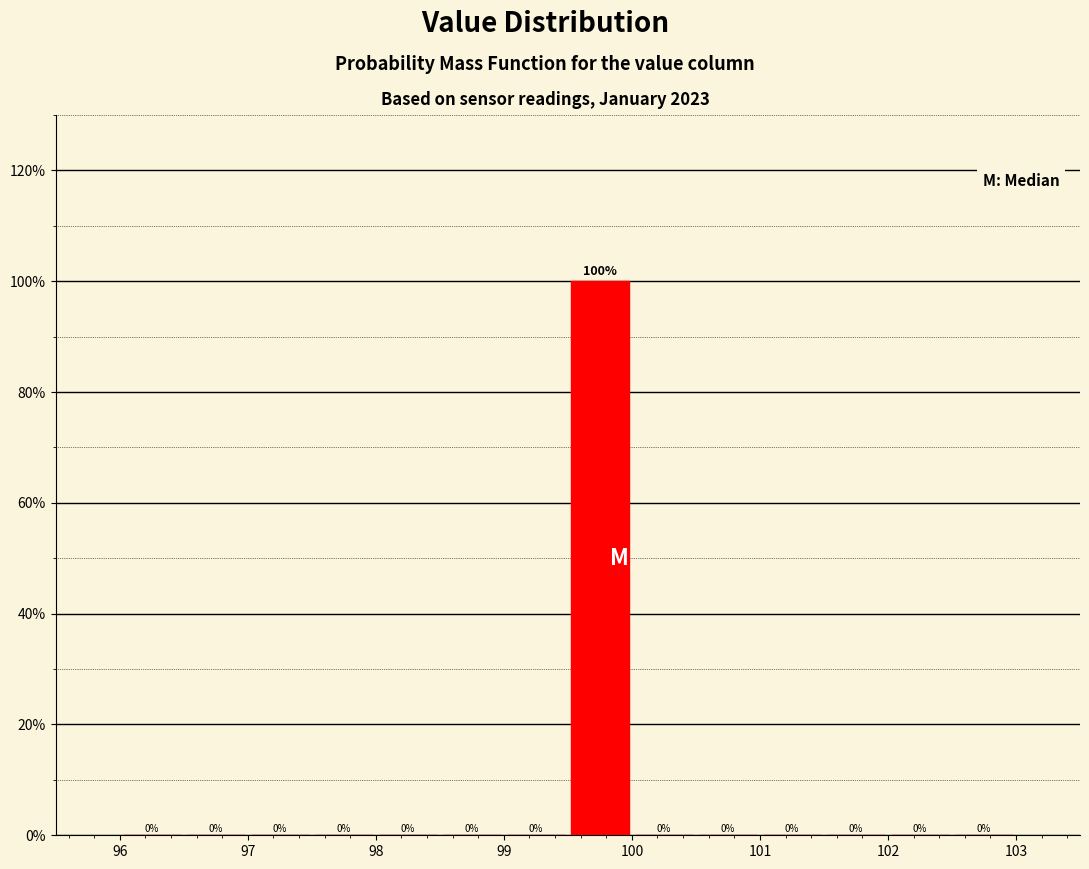

Reading left to right, transcribe this chart: for each bar, give the range it covers on the x-axis and its height.

96.0 to 96.5: 0
96.5 to 97.0: 0
97.0 to 97.5: 0
97.5 to 98.0: 0
98.0 to 98.5: 0
98.5 to 99.0: 0
99.0 to 99.5: 0
99.5 to 100.0: 100
100.0 to 100.5: 0
100.5 to 101.0: 0
101.0 to 101.5: 0
101.5 to 102.0: 0
102.0 to 102.5: 0
102.5 to 103.0: 0